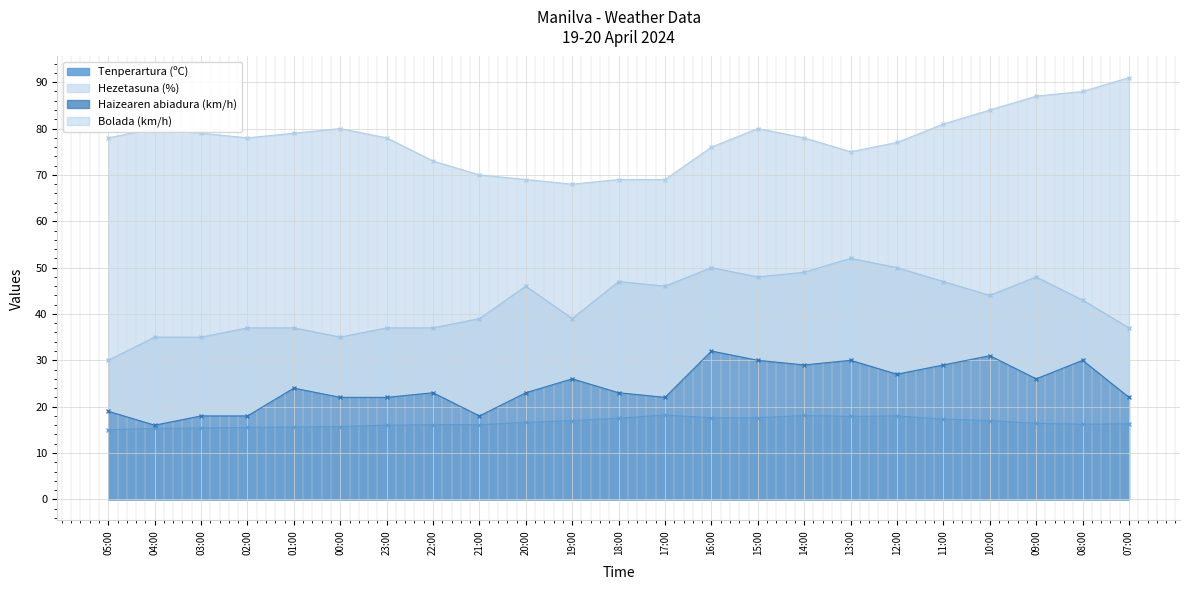

Rank the series by their maximum value, from highest to lowest.

Hezetasuna (%), Bolada (km/h), Haizearen abiadura (km/h), Tenperartura (ºC)